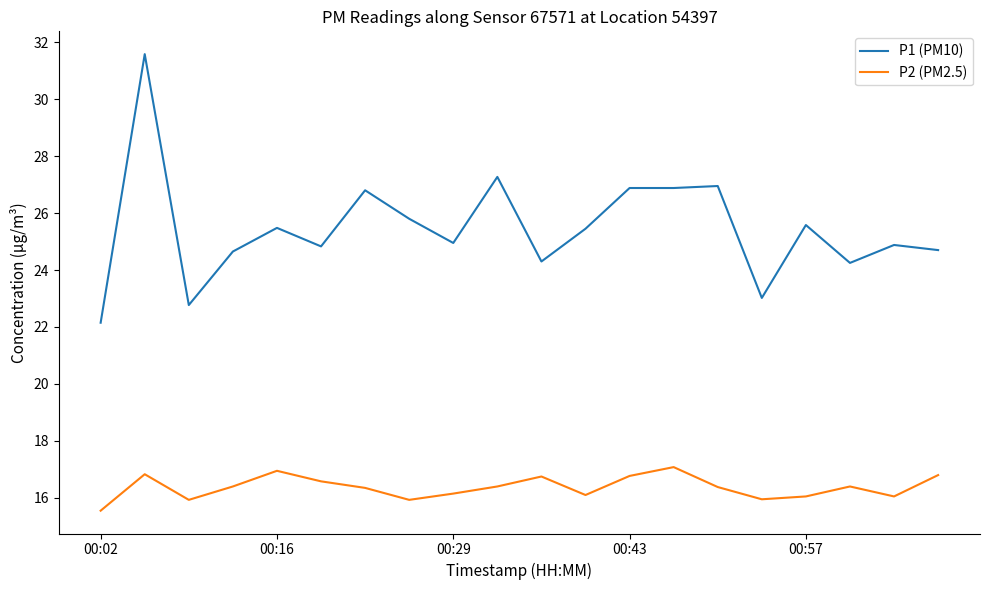

Which series has the largest total across all categories?

P1 (PM10)